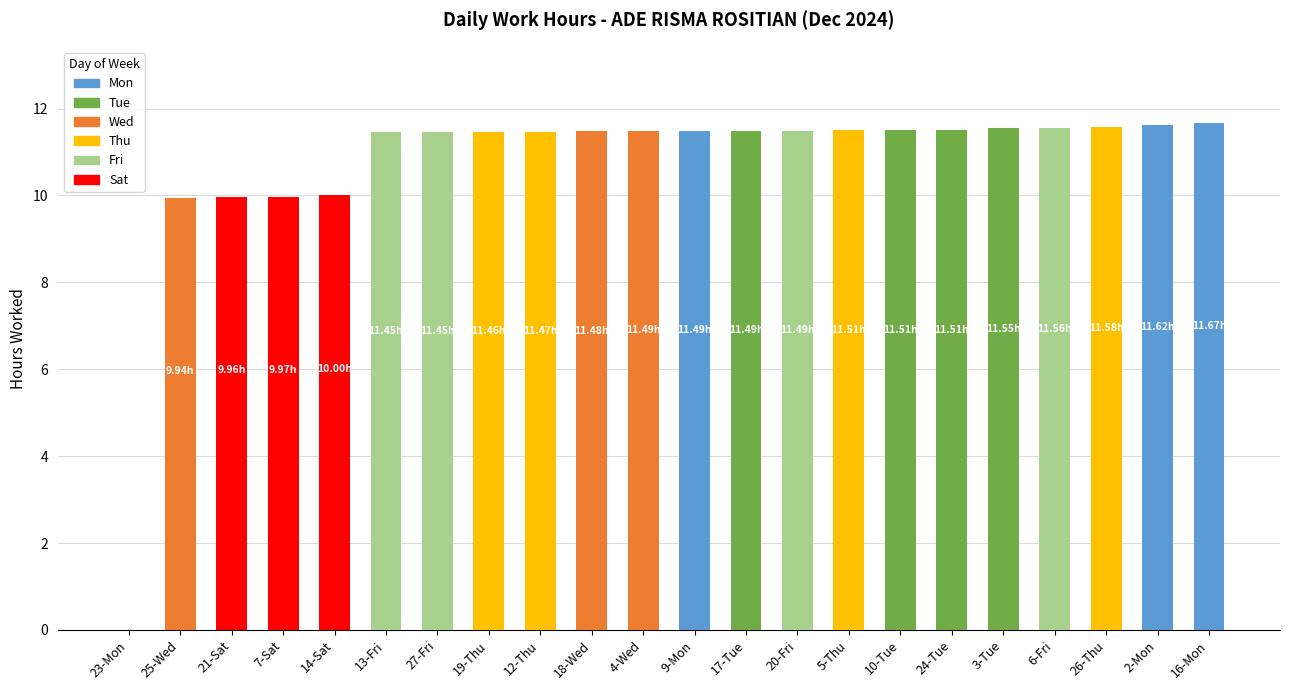

What value does the data have at 2-Mon?

11.6